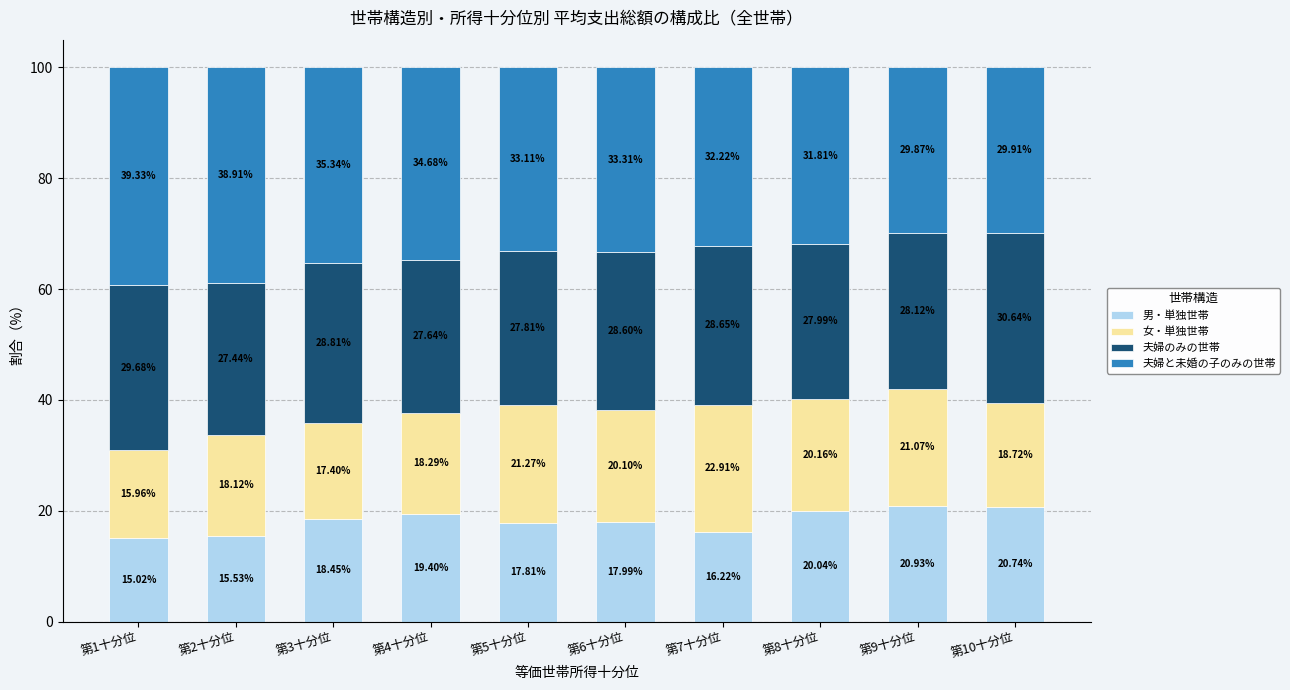

What is the total value across all series at 第7十分位?

100.0